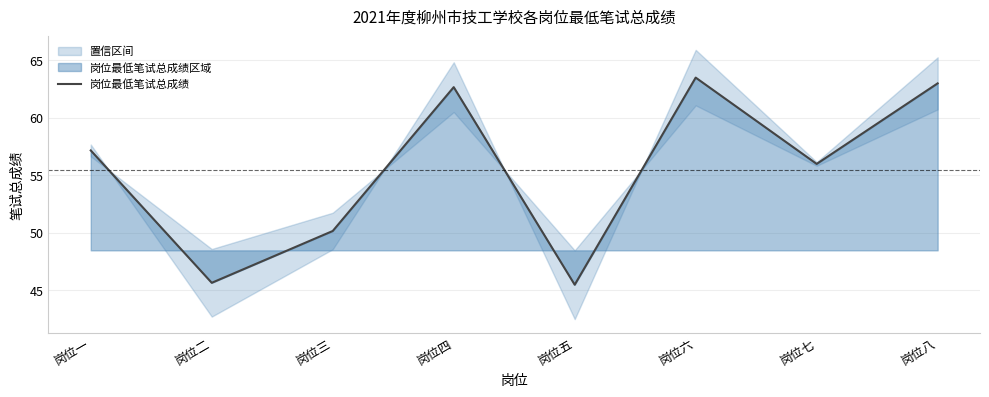

True or false: the data has more than 1 interior local peaks.

True